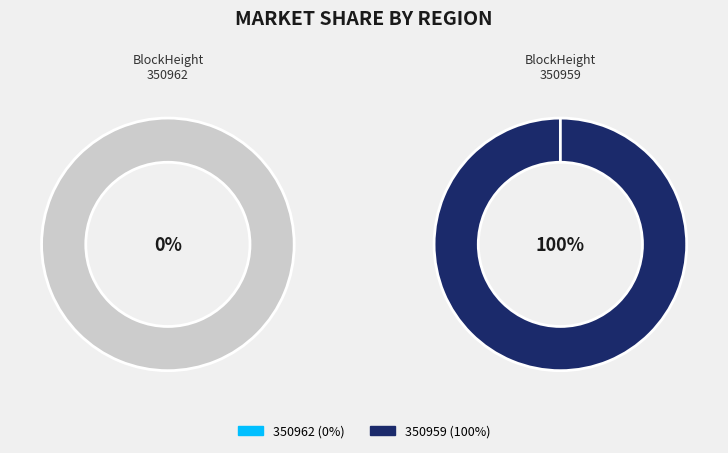

True or false: 350962 accounts for 0% of the total.

True